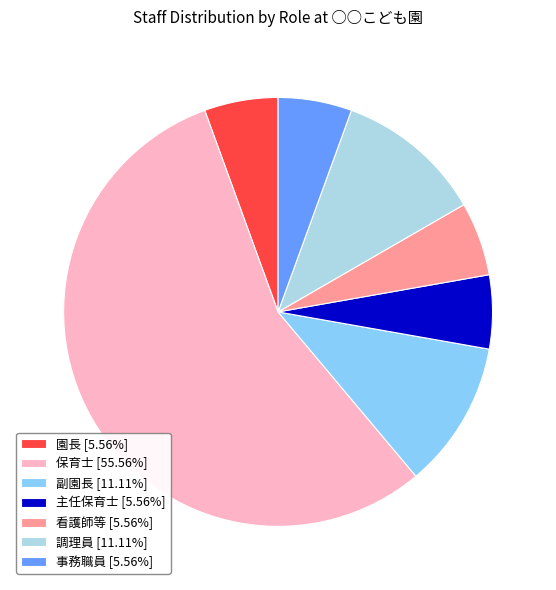

Is there a majority slice in this chart?

Yes